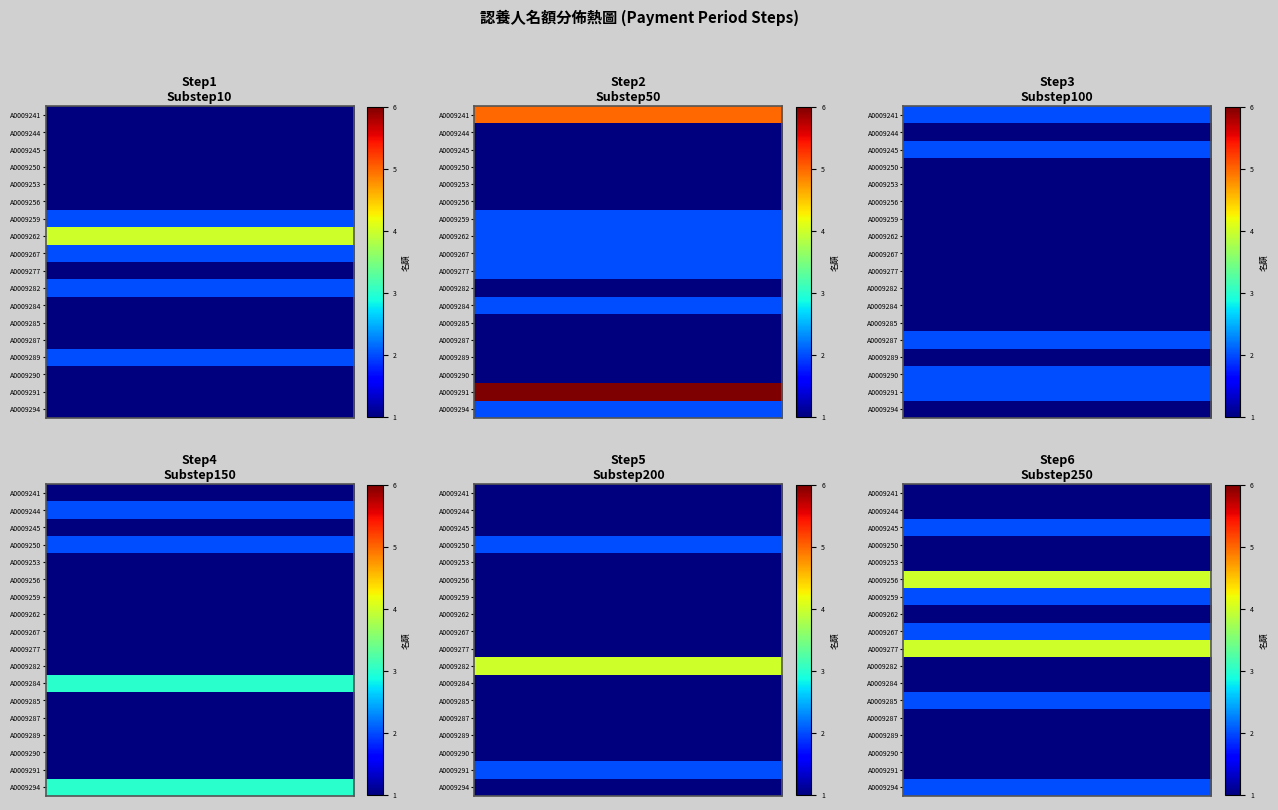

Which category has the highest value in the 2 series?

A0009291